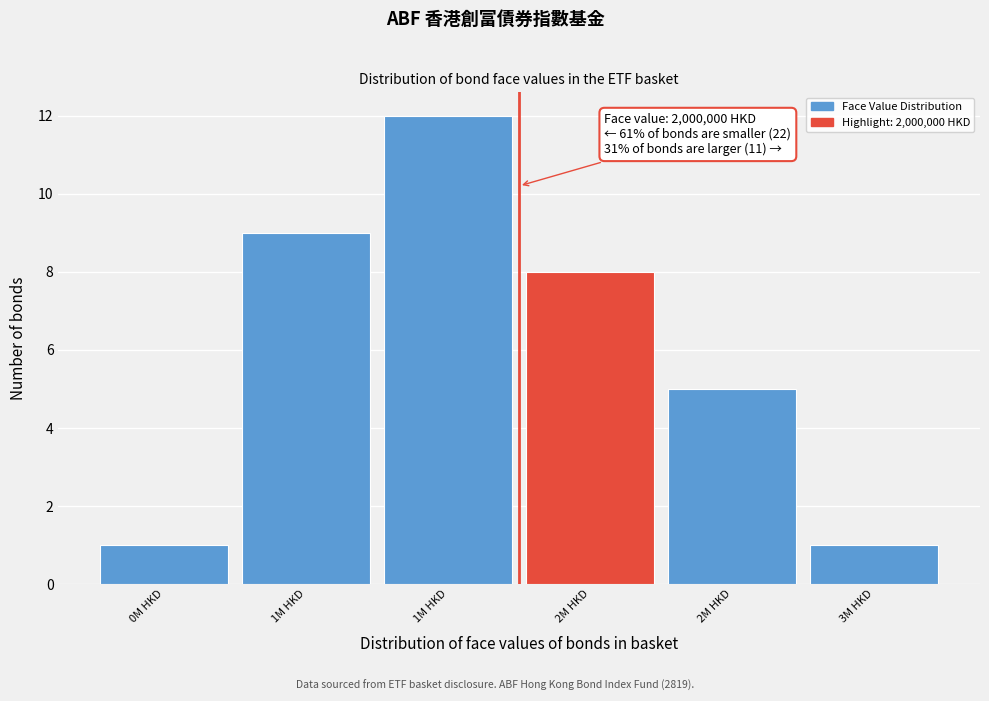

How many bars are there in total?

6